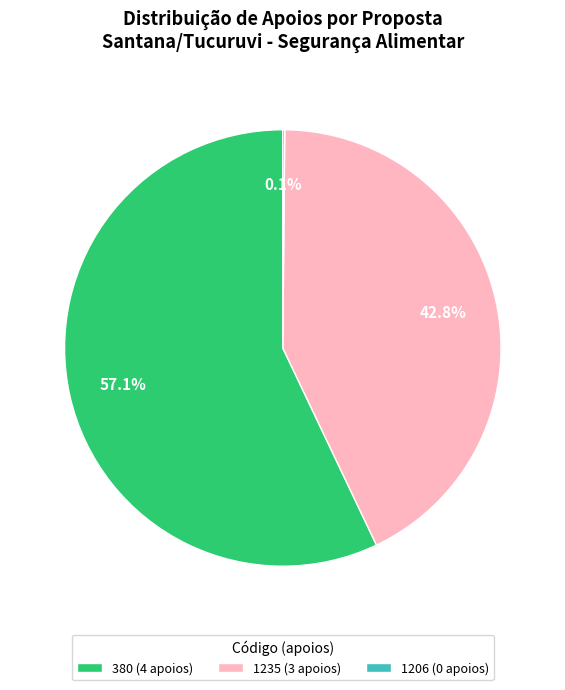

What portion of the pie excludes 1235 (3 apoios)?

57.1%